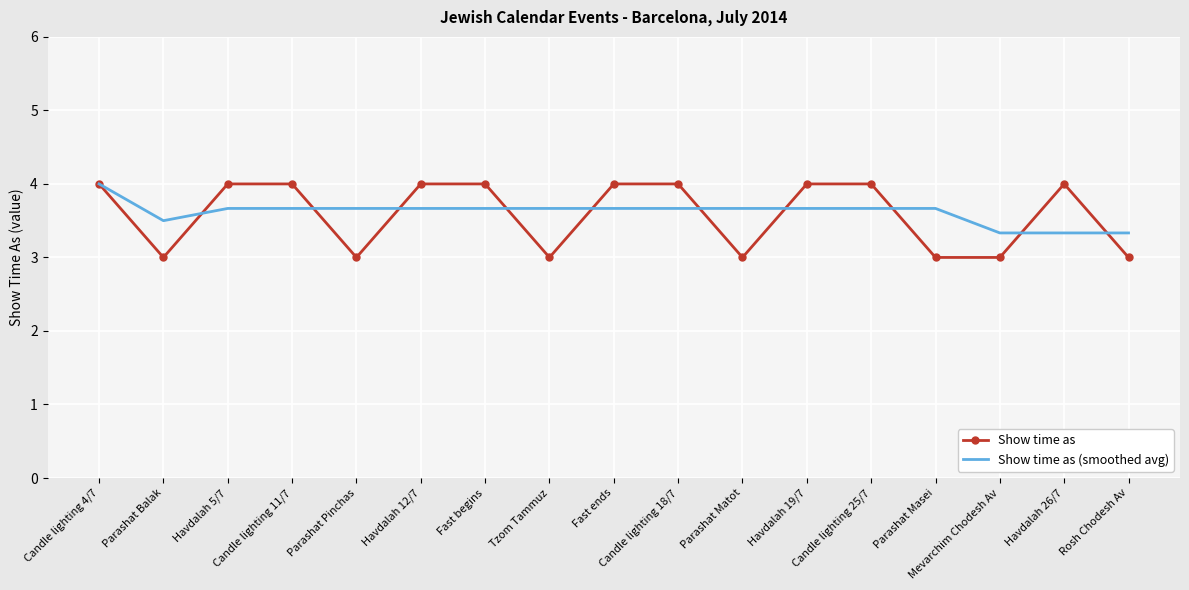

After their last crossing, which series has the higher values: Show time as or Show time as (smoothed avg)?

Show time as (smoothed avg)